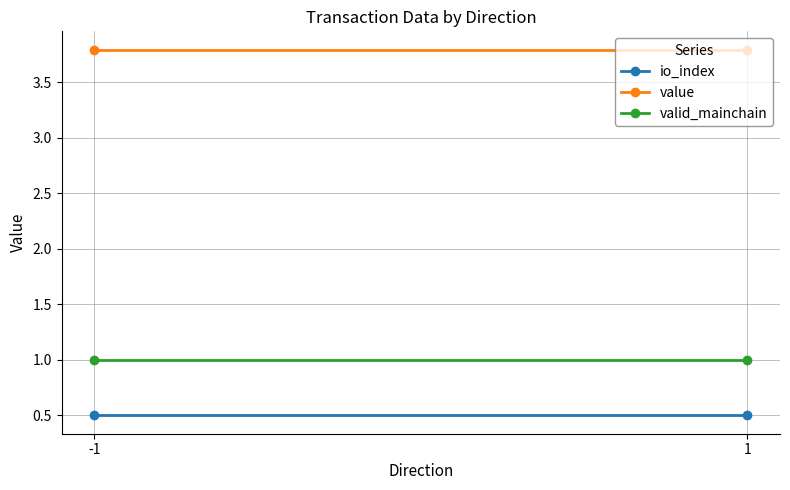

At how many categories does at least one series exceed 1?

2